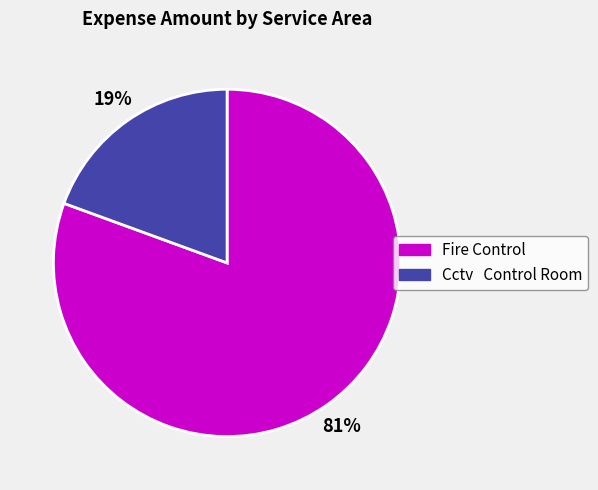

Rank the categories by value from highest to lowest.

Fire Control, Cctv Control Room